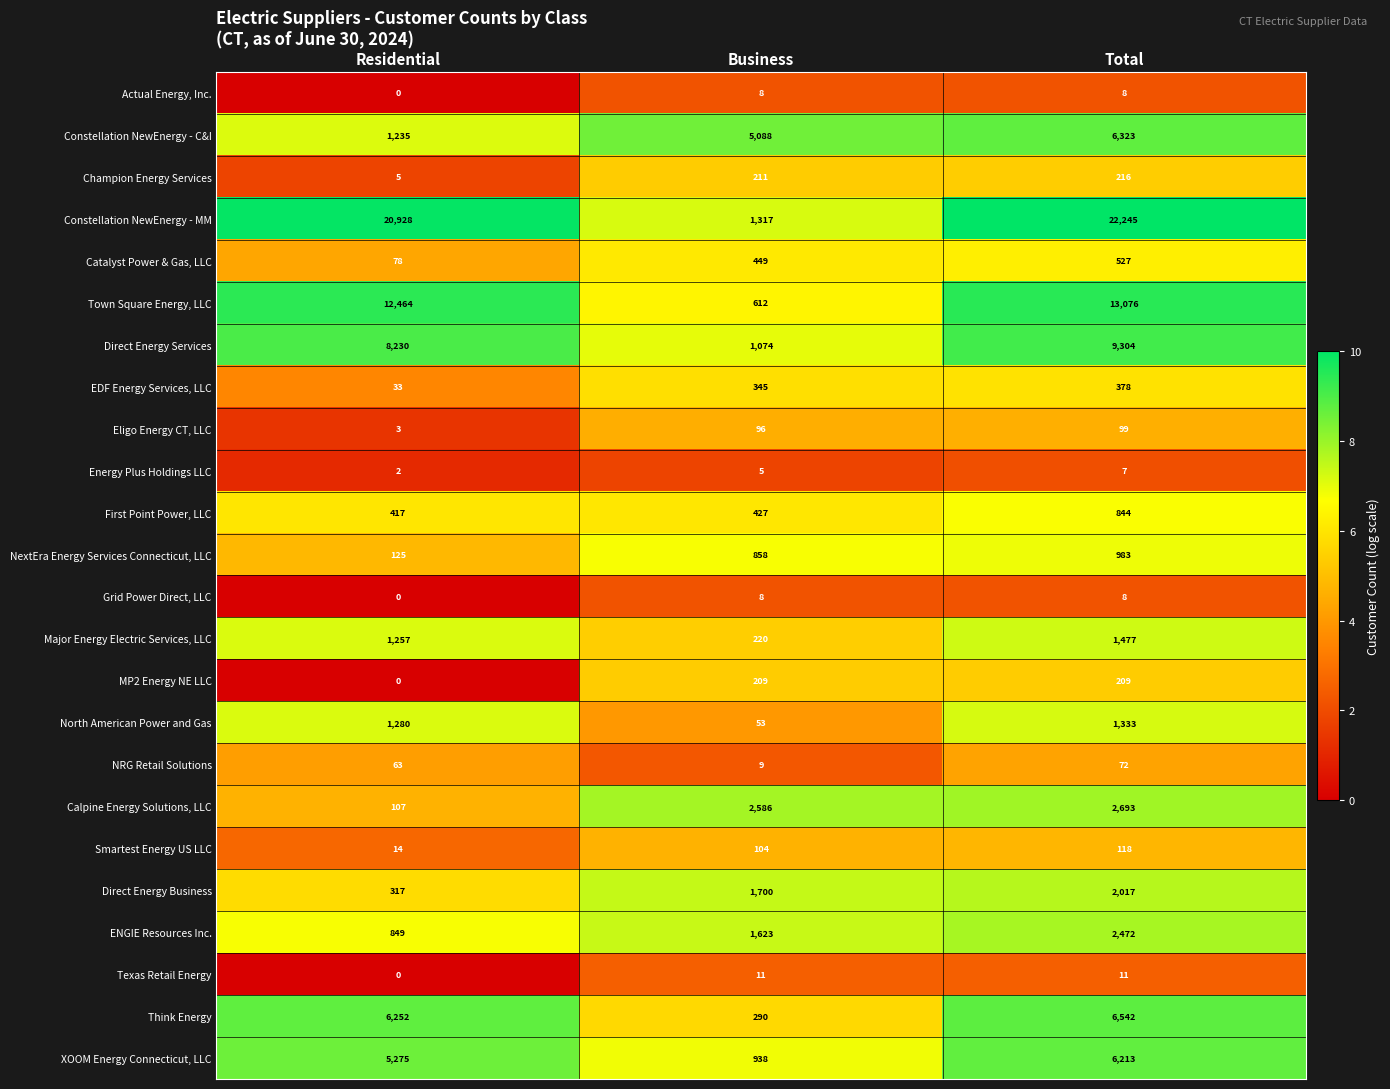

Where is Texas Retail Energy nearest to the value 5?

Residential